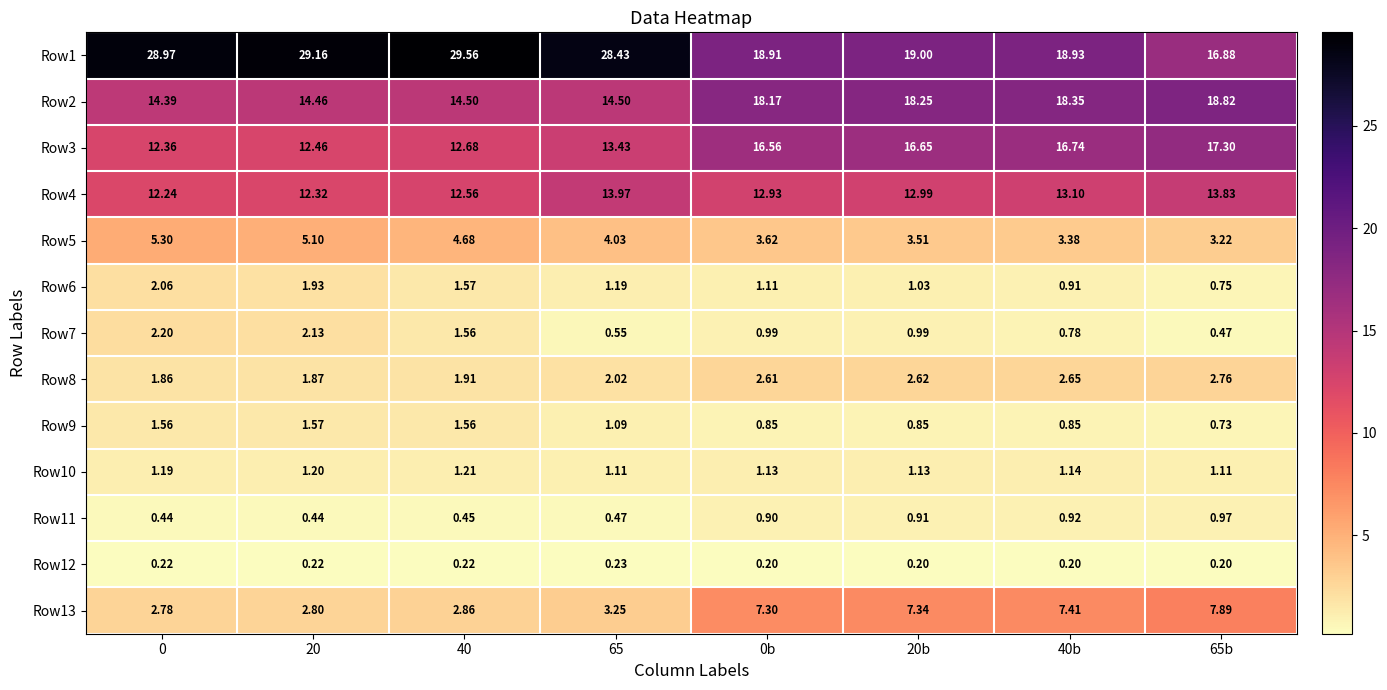

Reading left to right, list all the values displayed in this chart.

Row1: 0=29.0	20=29.2	40=29.6	65=28.4	0b=18.9	20b=19.0	40b=18.9	65b=16.9
Row2: 0=14.4	20=14.5	40=14.5	65=14.5	0b=18.2	20b=18.2	40b=18.4	65b=18.8
Row3: 0=12.4	20=12.5	40=12.7	65=13.4	0b=16.6	20b=16.6	40b=16.7	65b=17.3
Row4: 0=12.2	20=12.3	40=12.6	65=14.0	0b=12.9	20b=13.0	40b=13.1	65b=13.8
Row5: 0=5.3	20=5.1	40=4.7	65=4.0	0b=3.6	20b=3.5	40b=3.4	65b=3.2
Row6: 0=2.1	20=1.9	40=1.6	65=1.2	0b=1.1	20b=1.0	40b=0.9	65b=0.8
Row7: 0=2.2	20=2.1	40=1.6	65=0.6	0b=1.0	20b=1.0	40b=0.8	65b=0.5
Row8: 0=1.9	20=1.9	40=1.9	65=2.0	0b=2.6	20b=2.6	40b=2.6	65b=2.8
Row9: 0=1.6	20=1.6	40=1.6	65=1.1	0b=0.8	20b=0.8	40b=0.8	65b=0.7
Row10: 0=1.2	20=1.2	40=1.2	65=1.1	0b=1.1	20b=1.1	40b=1.1	65b=1.1
Row11: 0=0.4	20=0.4	40=0.5	65=0.5	0b=0.9	20b=0.9	40b=0.9	65b=1.0
Row12: 0=0.2	20=0.2	40=0.2	65=0.2	0b=0.2	20b=0.2	40b=0.2	65b=0.2
Row13: 0=2.8	20=2.8	40=2.9	65=3.2	0b=7.3	20b=7.3	40b=7.4	65b=7.9